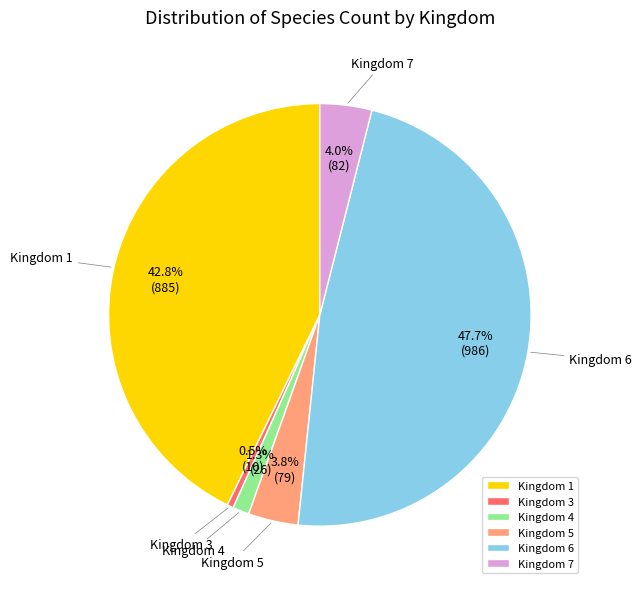

What percentage do Kingdom 1 and Kingdom 3 together represent?

43.3%